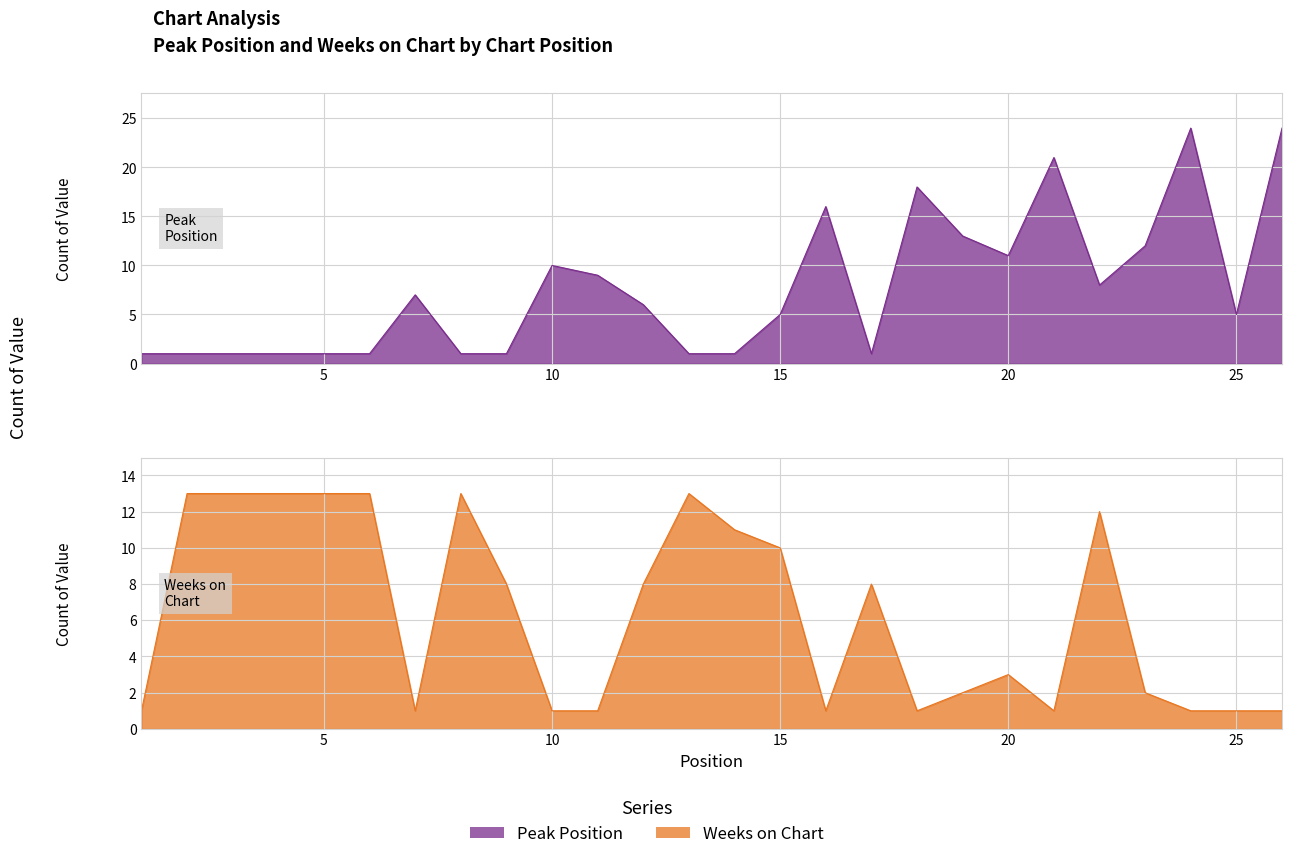

What is the value of the Peak Position point at the 22nd from the left?

8